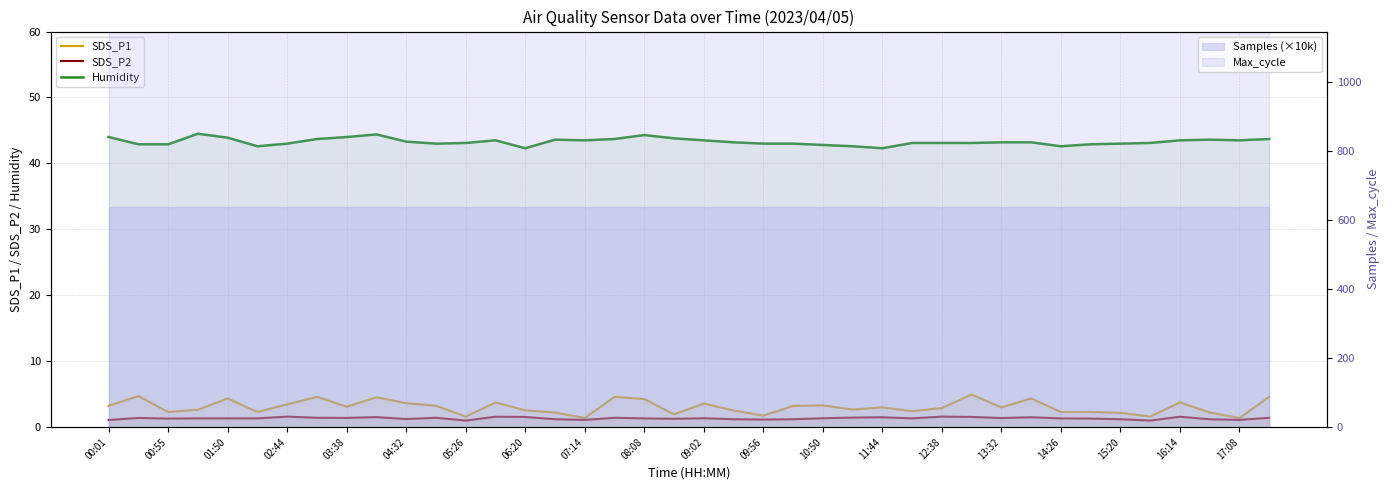

What is the label of the 9th point from the right?

31